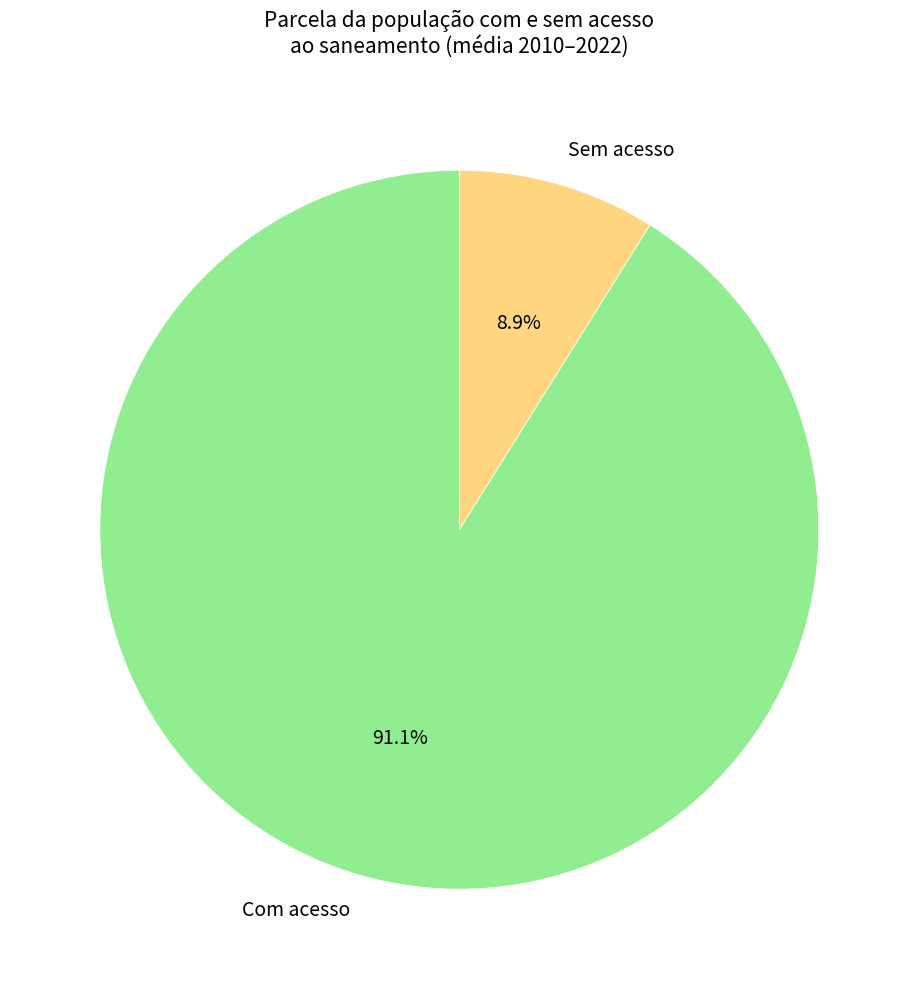

Which slice is the largest?

Com acesso